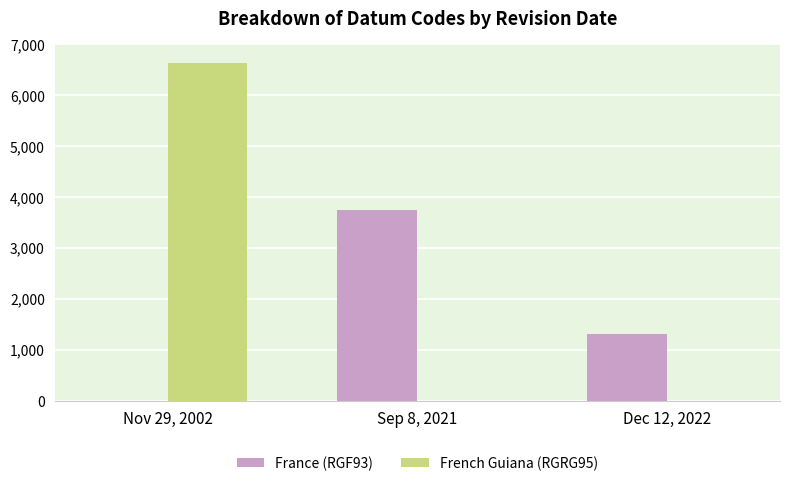

Where is France (RGF93) nearest to the value 1870?

Dec 12, 2022